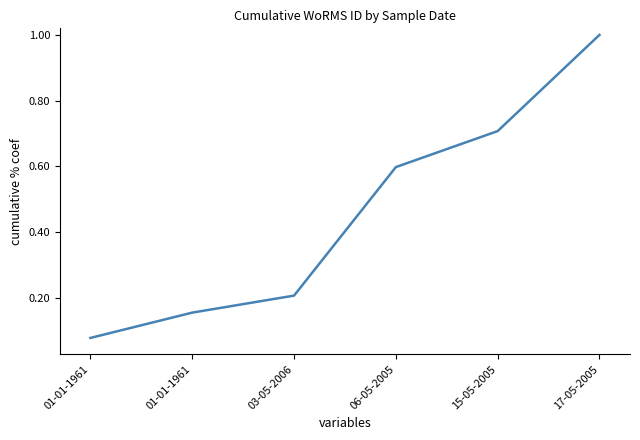

Count the number of data series in this chart.

1